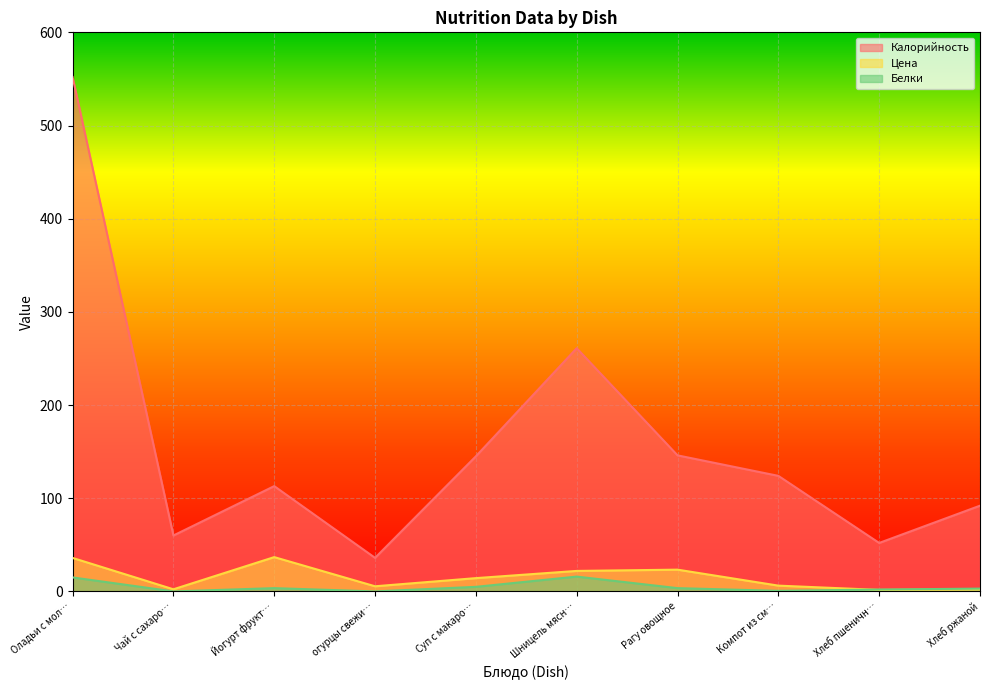

How many lines are shown in the chart?

3